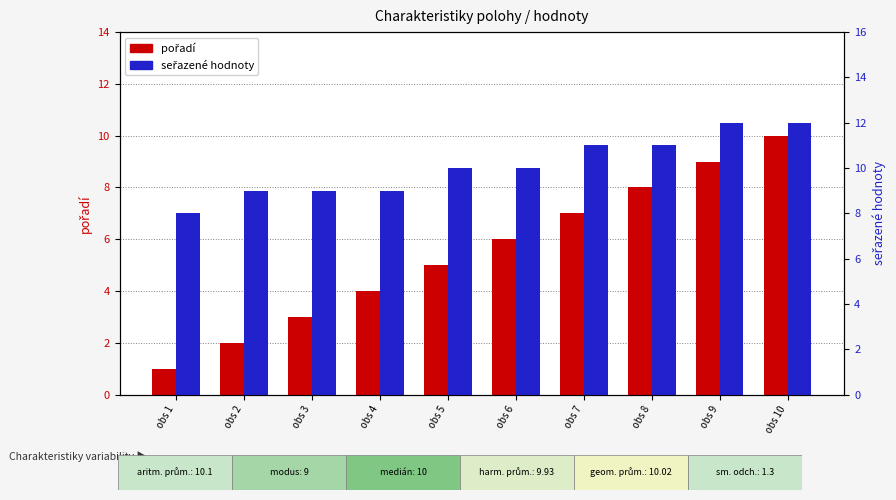

At which category is the sum across all series the highest?

obs 10